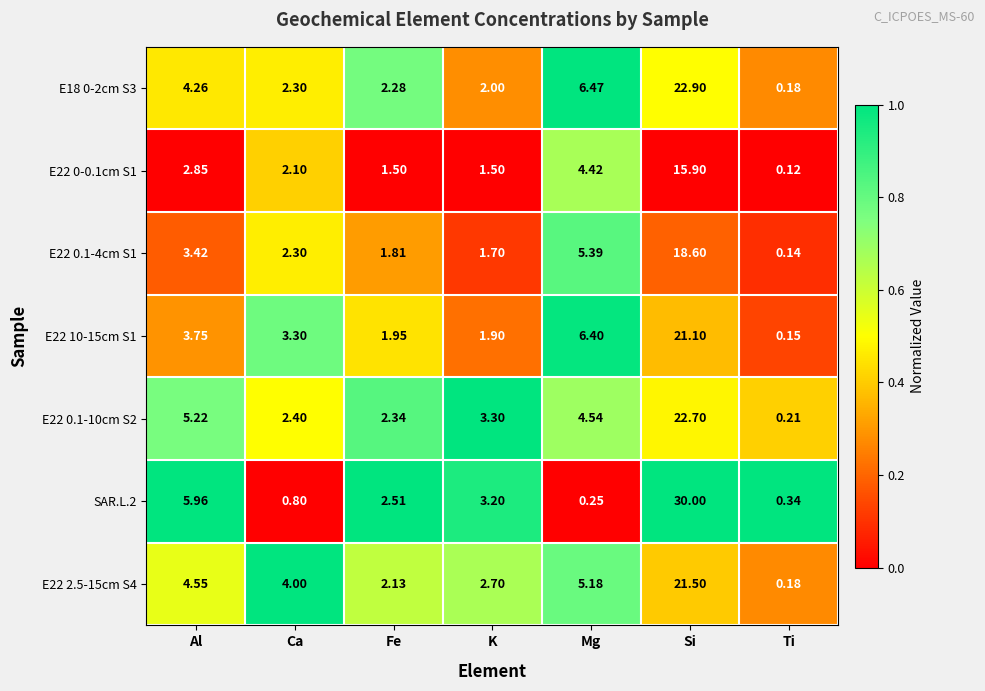

Rank the categories by E22 0.1-10cm S2 value from highest to lowest.

Si, Al, Mg, K, Ca, Fe, Ti